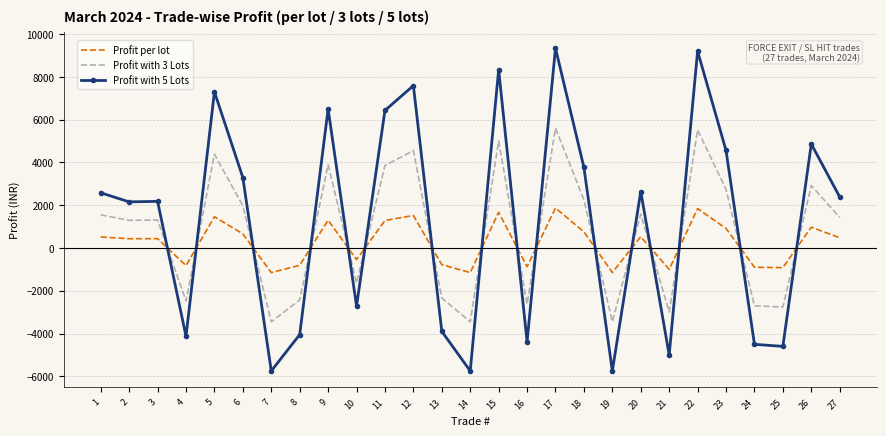

The value of Profit with 5 Lots at 8 is -1596. True or false?

False